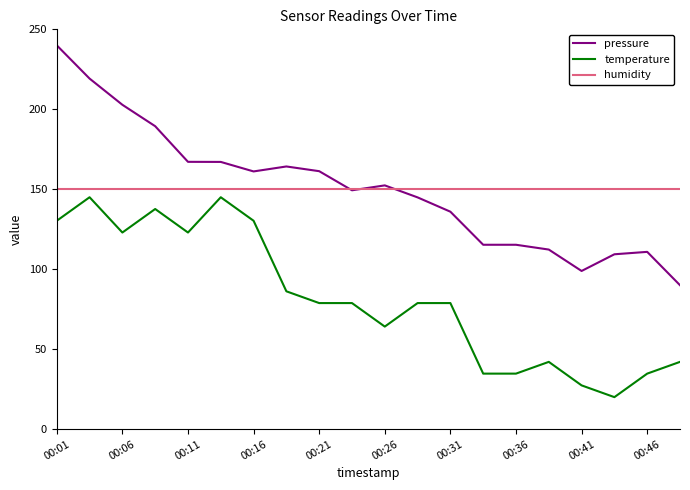

Which series has the largest range (max minus min)?

pressure